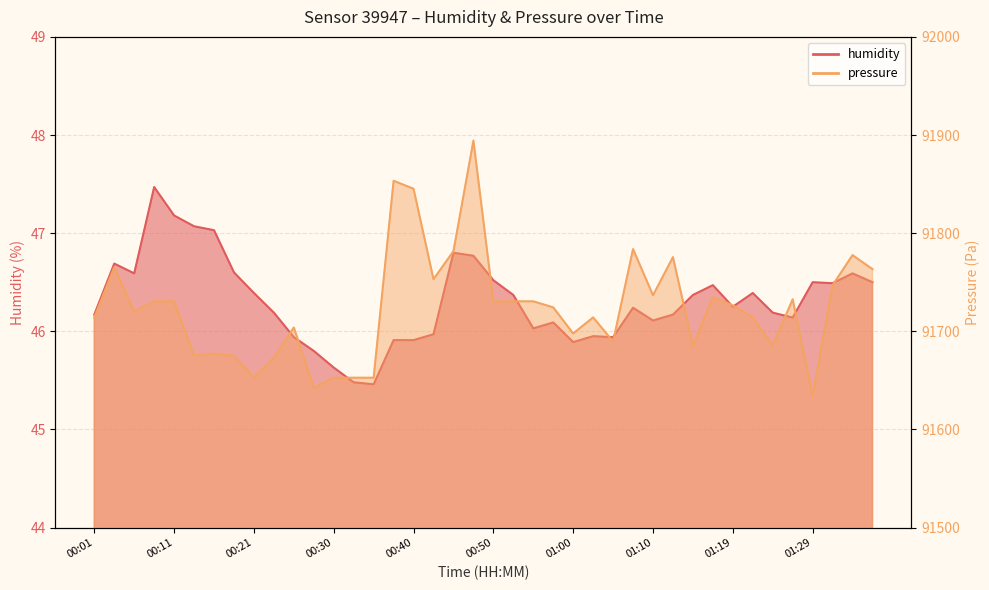

Read the pressure value at 01:19.

91726.4